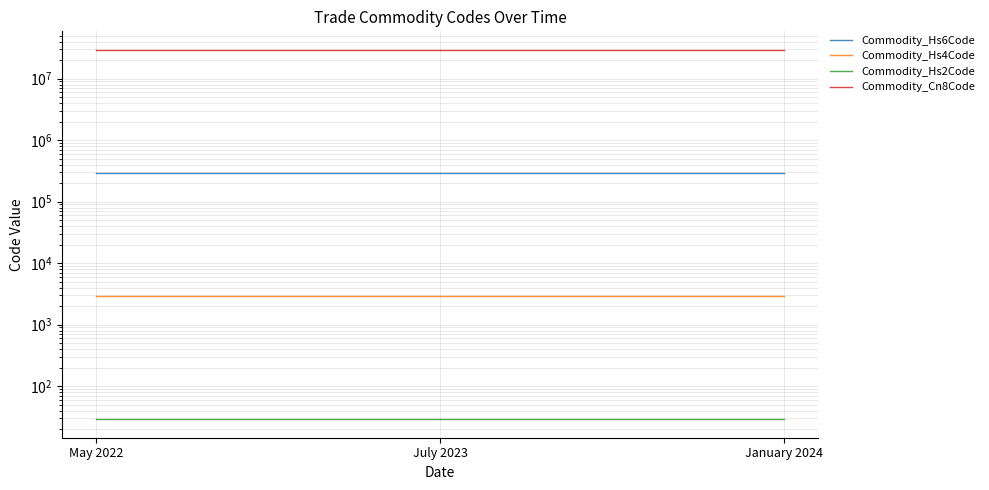

Which series has the widest spread of values?

Commodity_Hs6Code